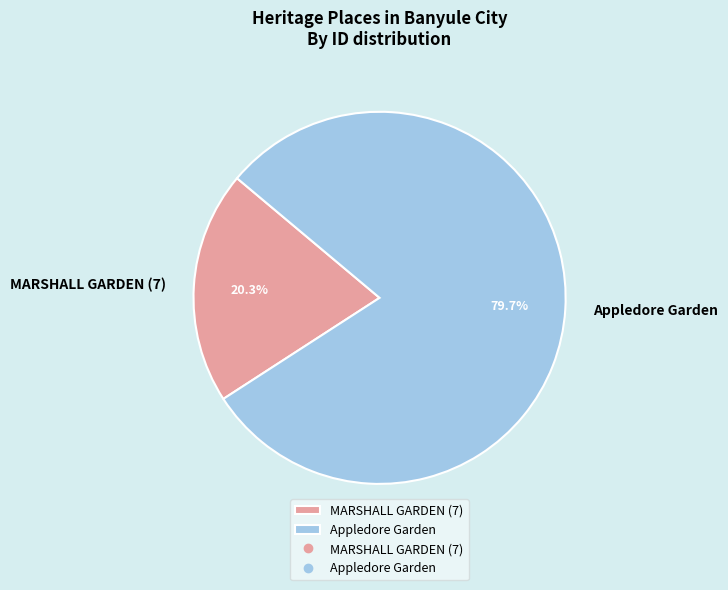

True or false: Appledore Garden accounts for 80% of the total.

True